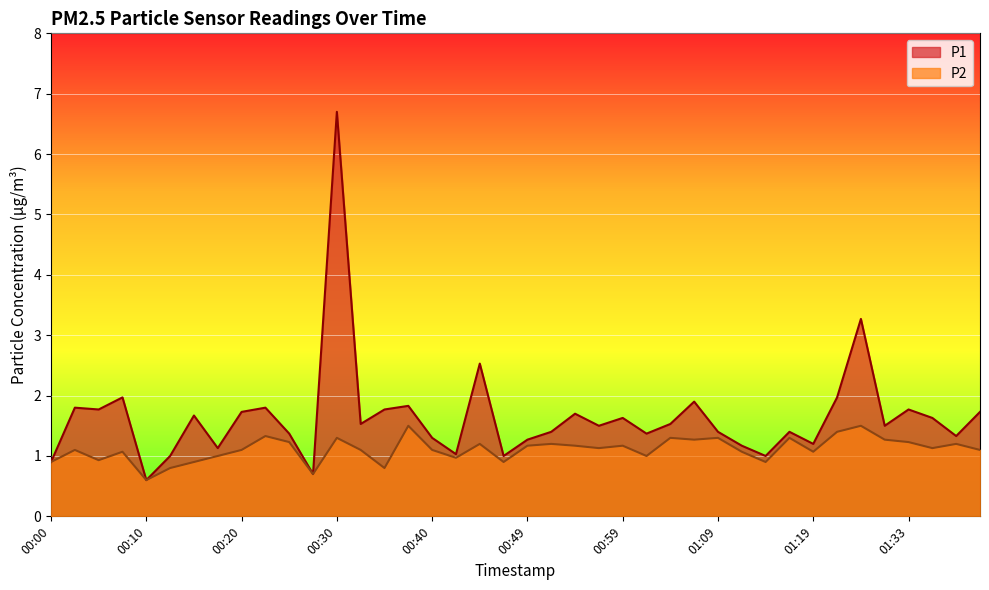

True or false: P1 and P2 cross at least once.

False